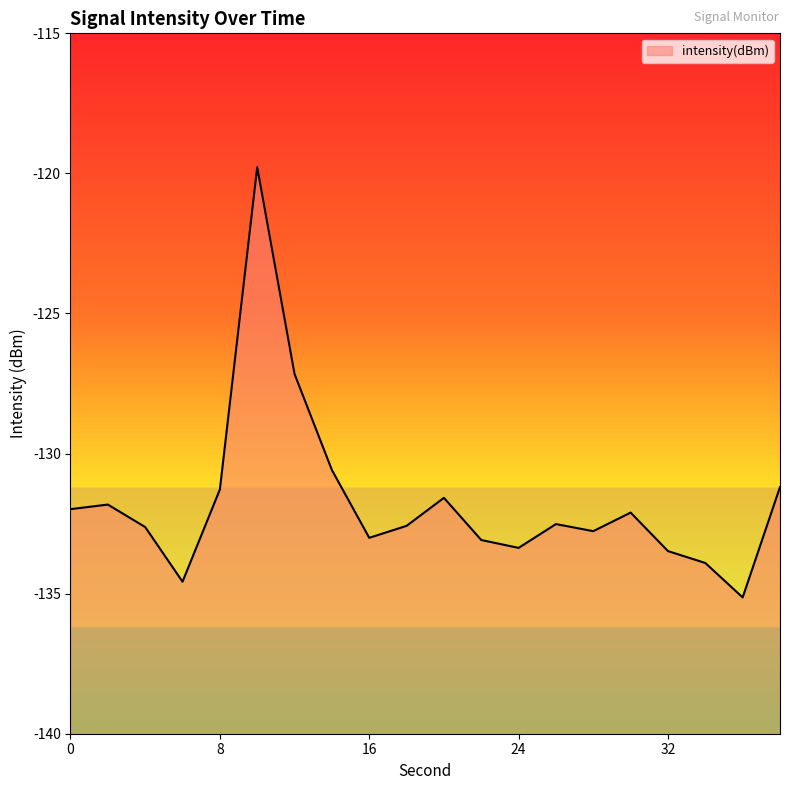

Between 8 and 30, which is larger?

8